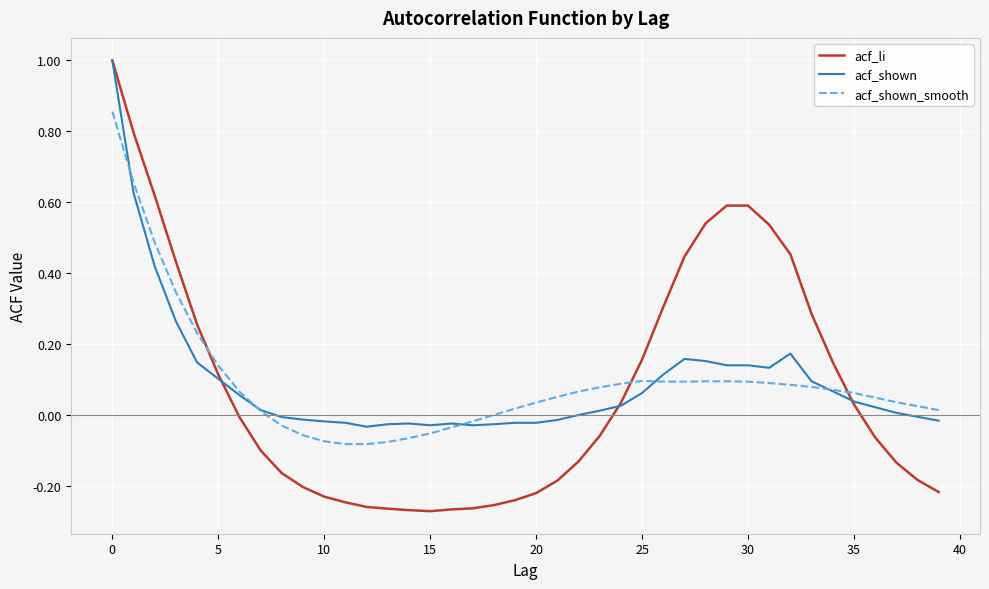

Which series has the largest range (max minus min)?

acf_li